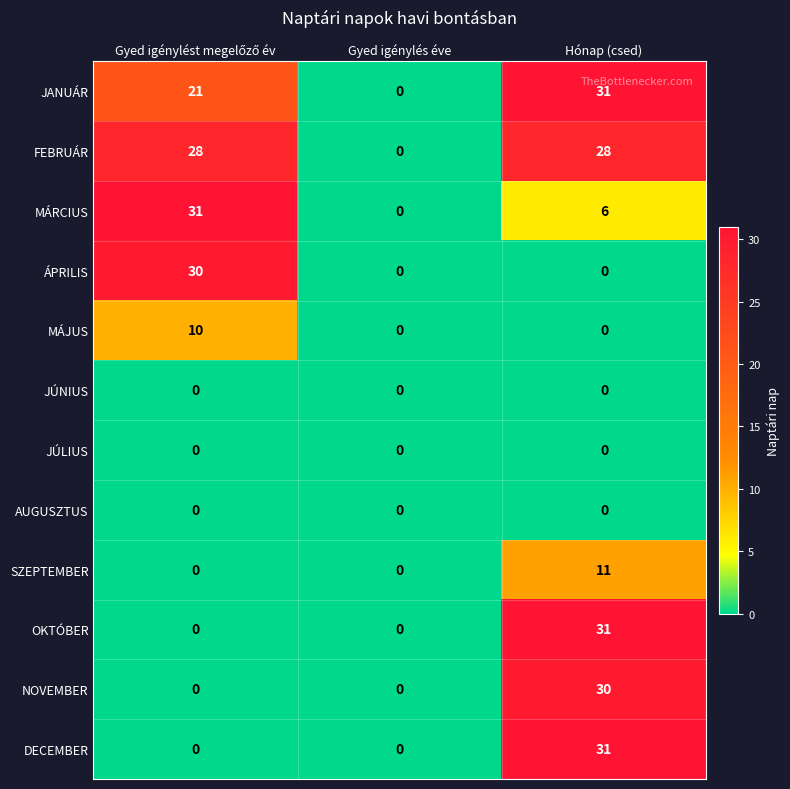

What is the difference between the SZEPTEMBER values at Hónap (csed) and Gyed igénylés éve?

11